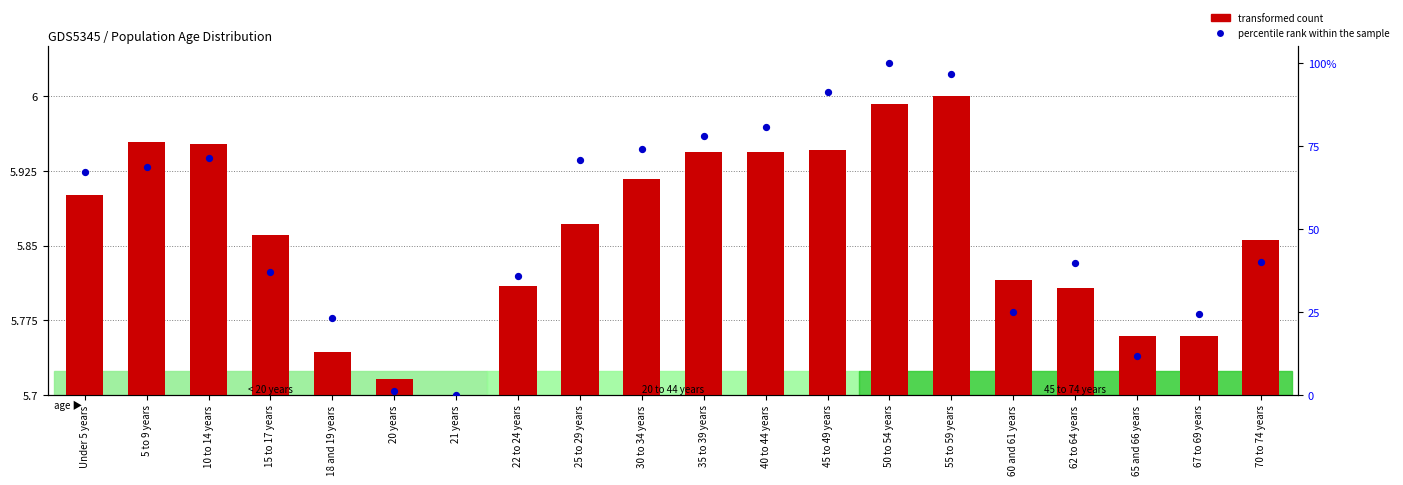

Which series has the widest spread of Y values?

percentile rank within the sample